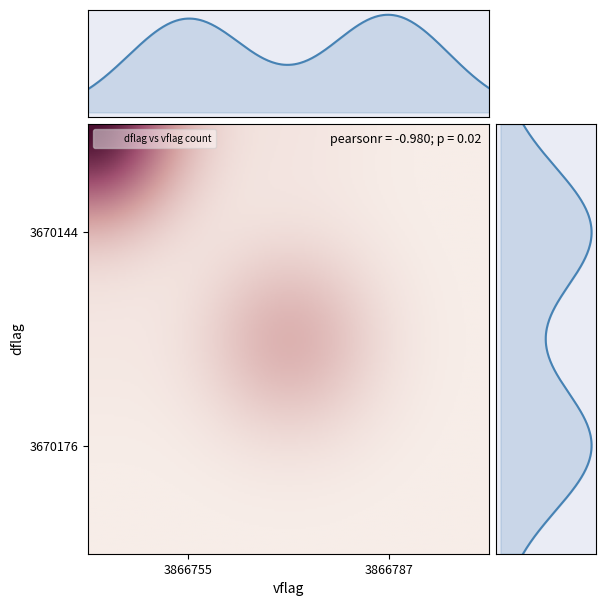

What is the difference between the 3670176 values at 3866787 and 3866755?

45